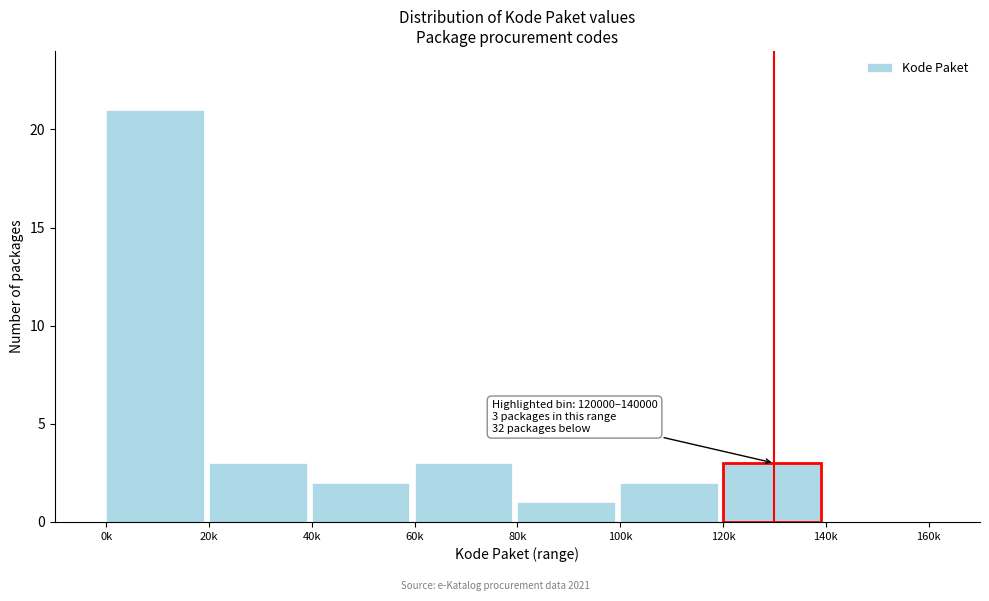

Reading left to right, transcribe all the data shown in this chart.

0k=21	20k=3	40k=2	60k=3	80k=1	100k=2	120k=3	140k=0